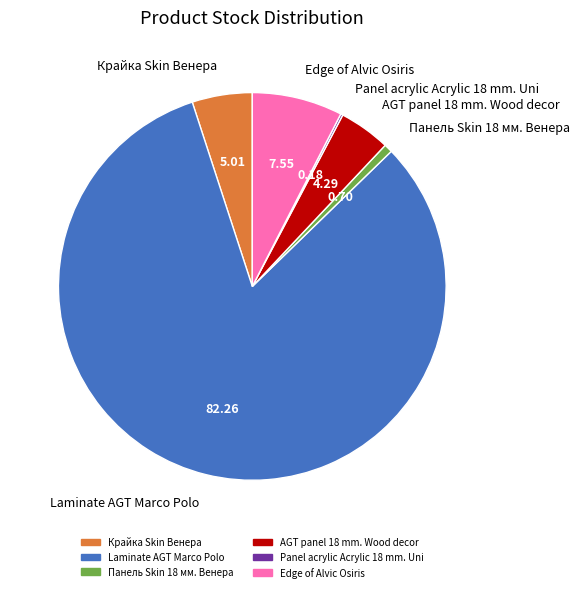

Does any single category account for the majority?

Yes